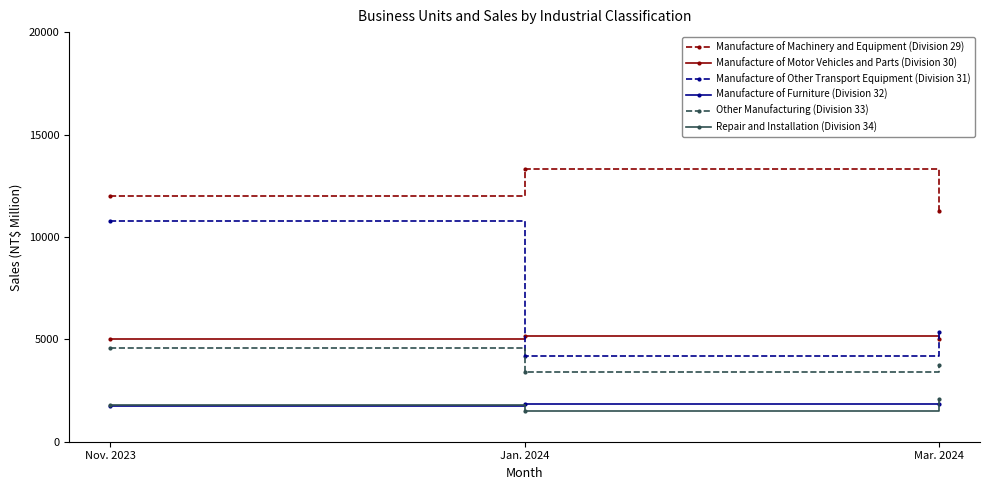

What is the minimum value shown in the chart?

1507